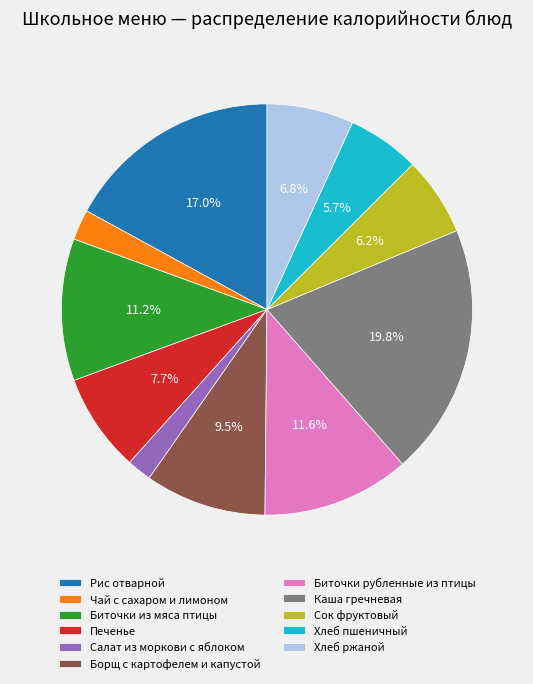

What percentage do Биточки из мяса птицы and Хлеб ржаной together represent?

18.0%